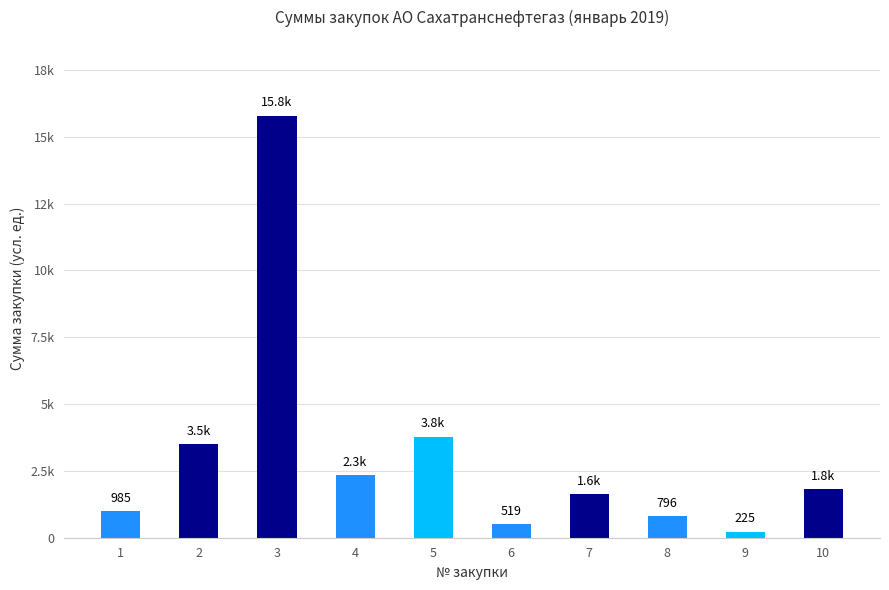

Does the chart contain any negative values?

No